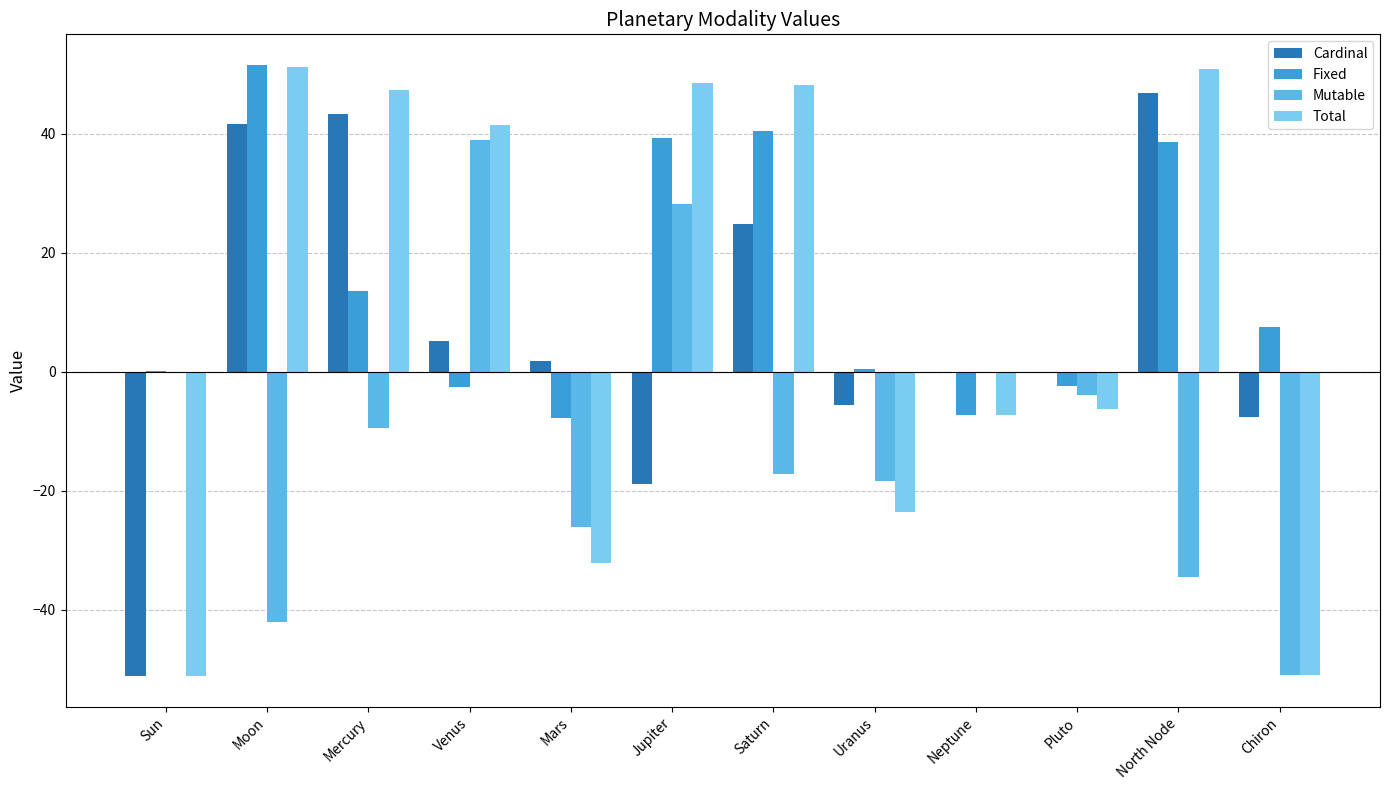

At which label is Mutable closest to -6?

Pluto